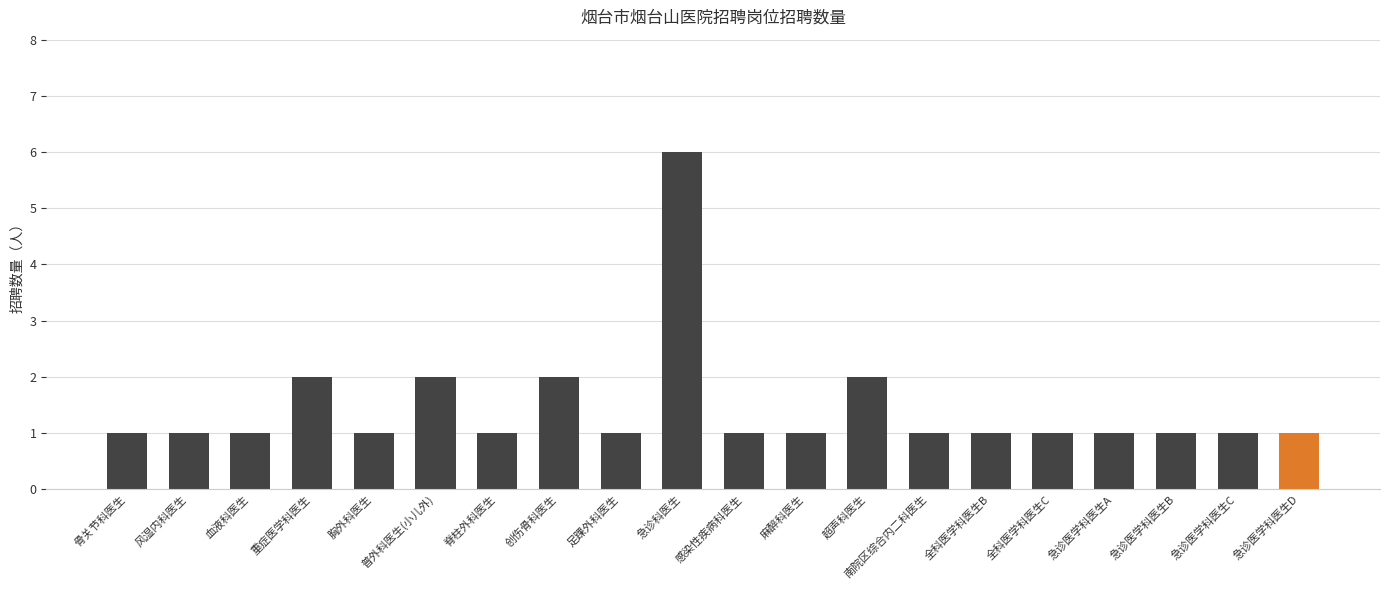

How many bars are there in total?

20